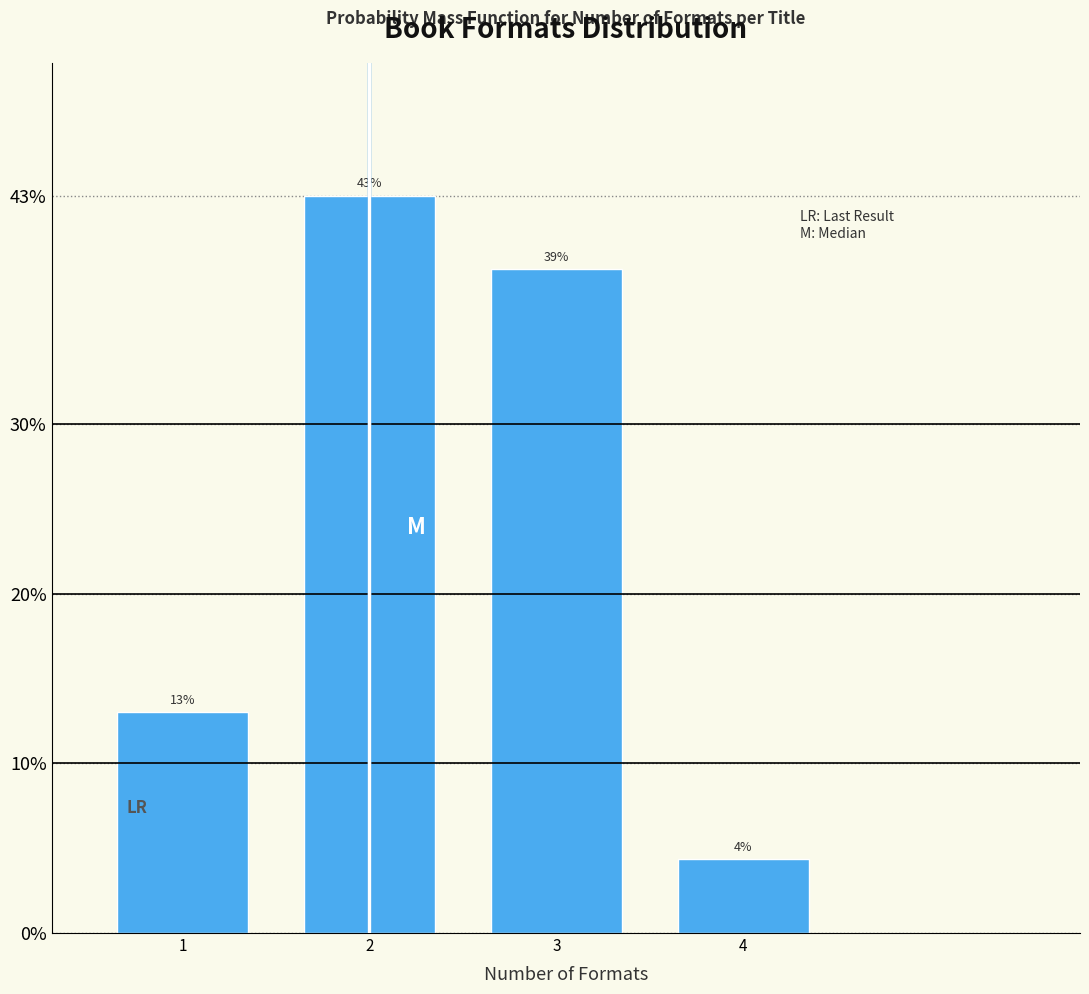

The chart shows a value of 13.4 at 2. True or false?

False